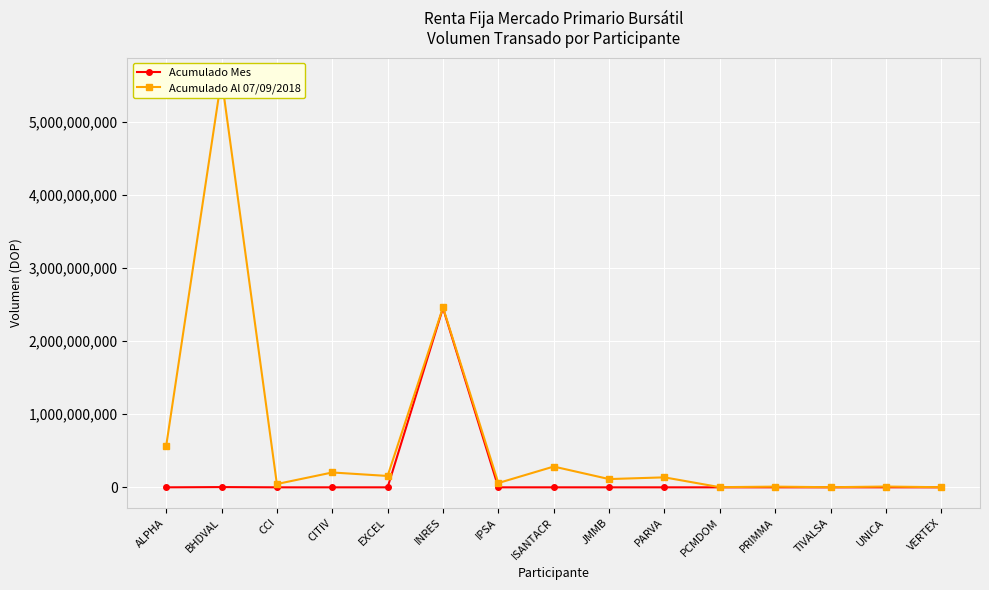

What is the label of the 14th point from the left?

UNICA